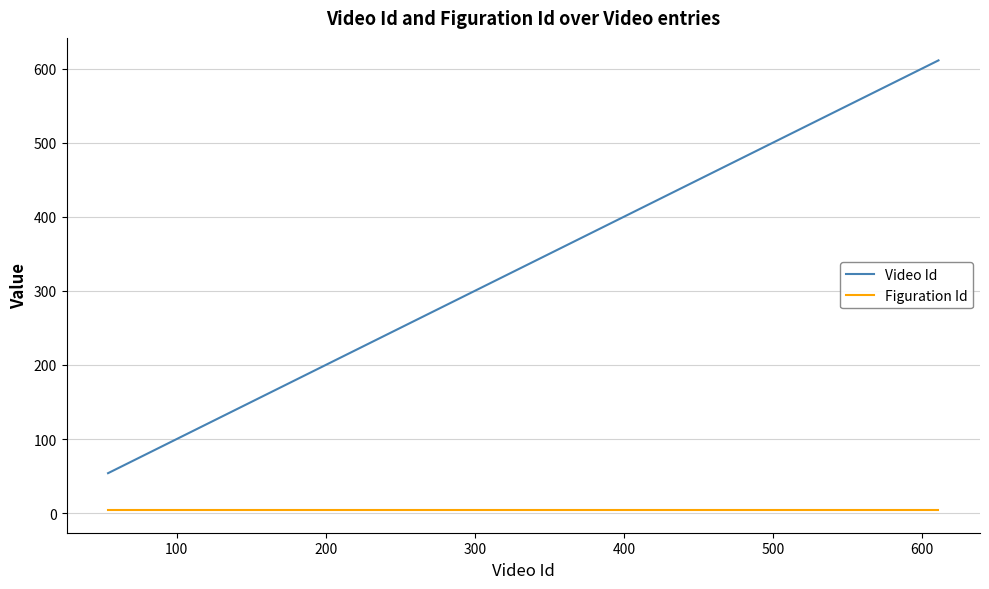

What is the difference between the maximum and minimum values in the Video Id series?

557